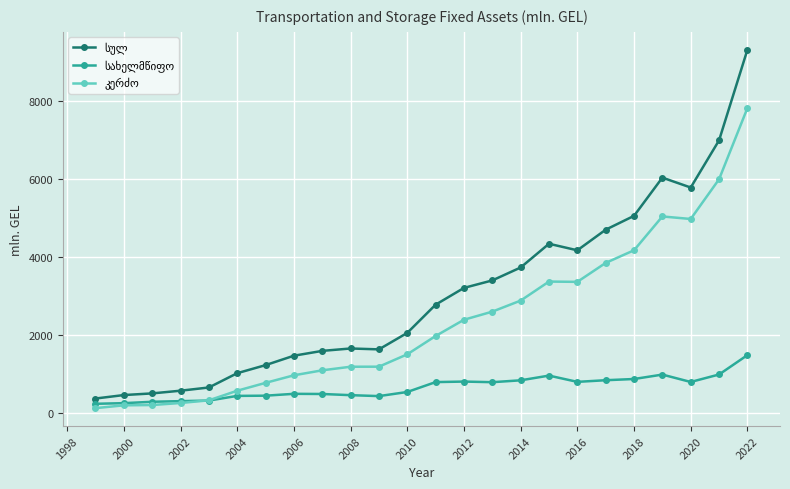

What is the sum of all კერძო values?

56942.1